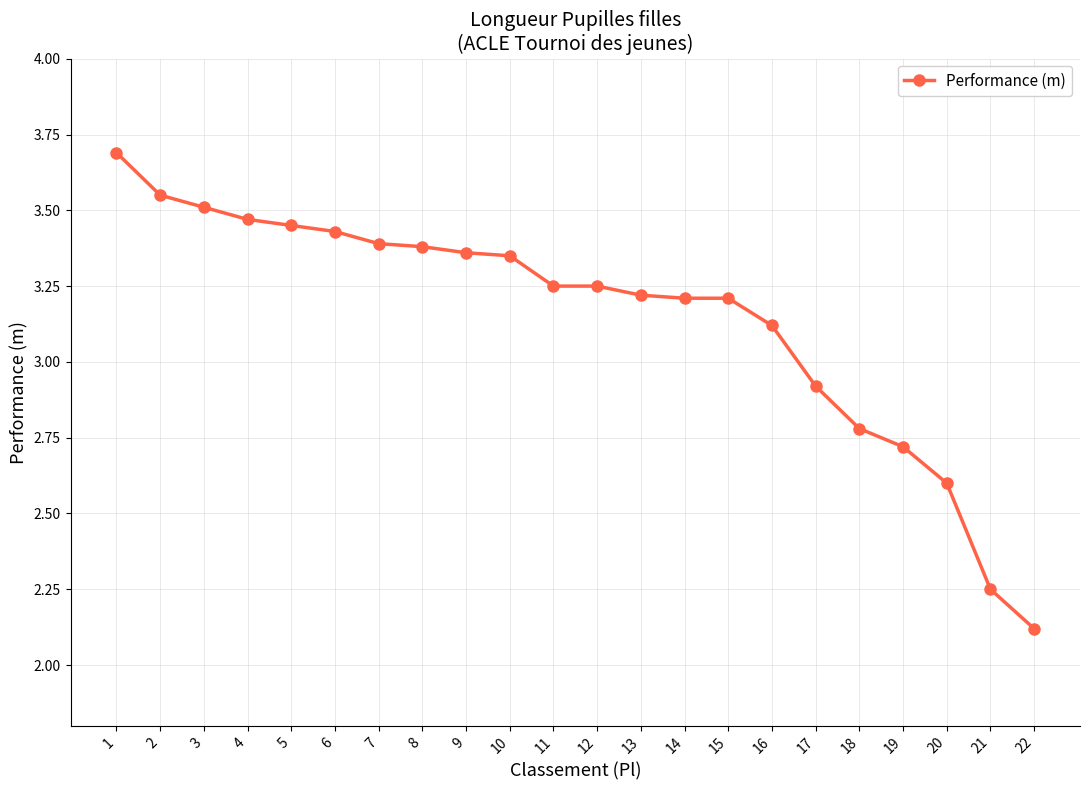

What is the value of the 20th point from the left?

2.6